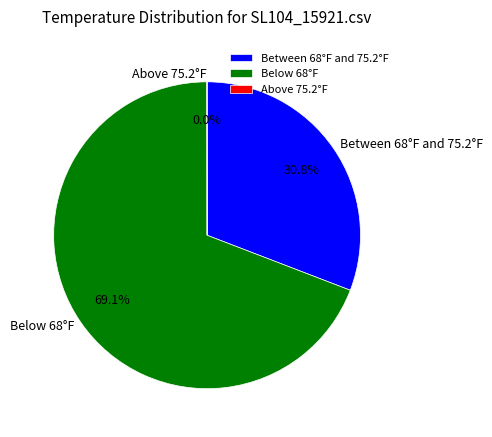

Which slice is the largest?

Below 68°F